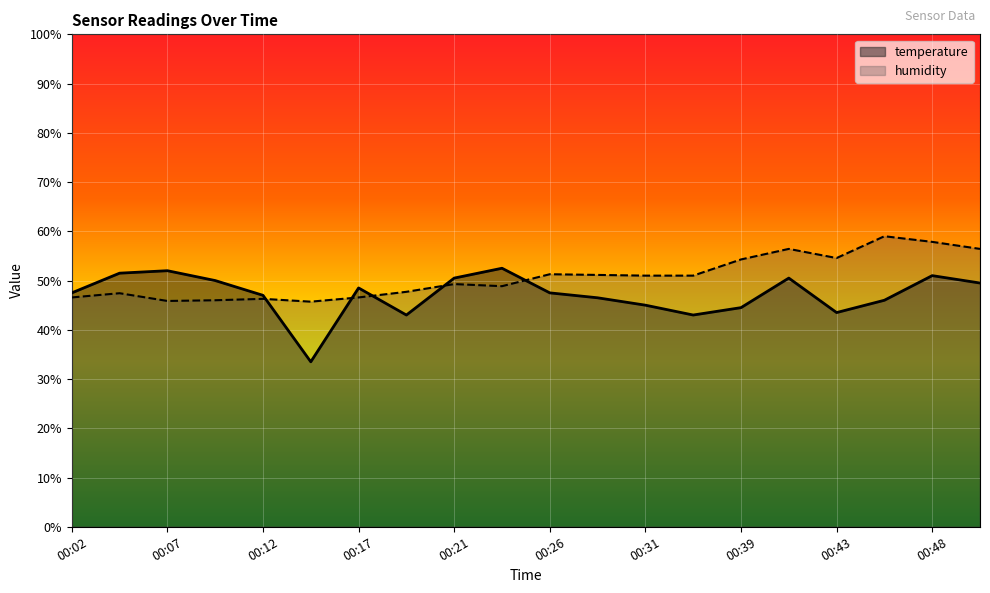

Which series changed the most between 00:14 and 00:19?

temperature